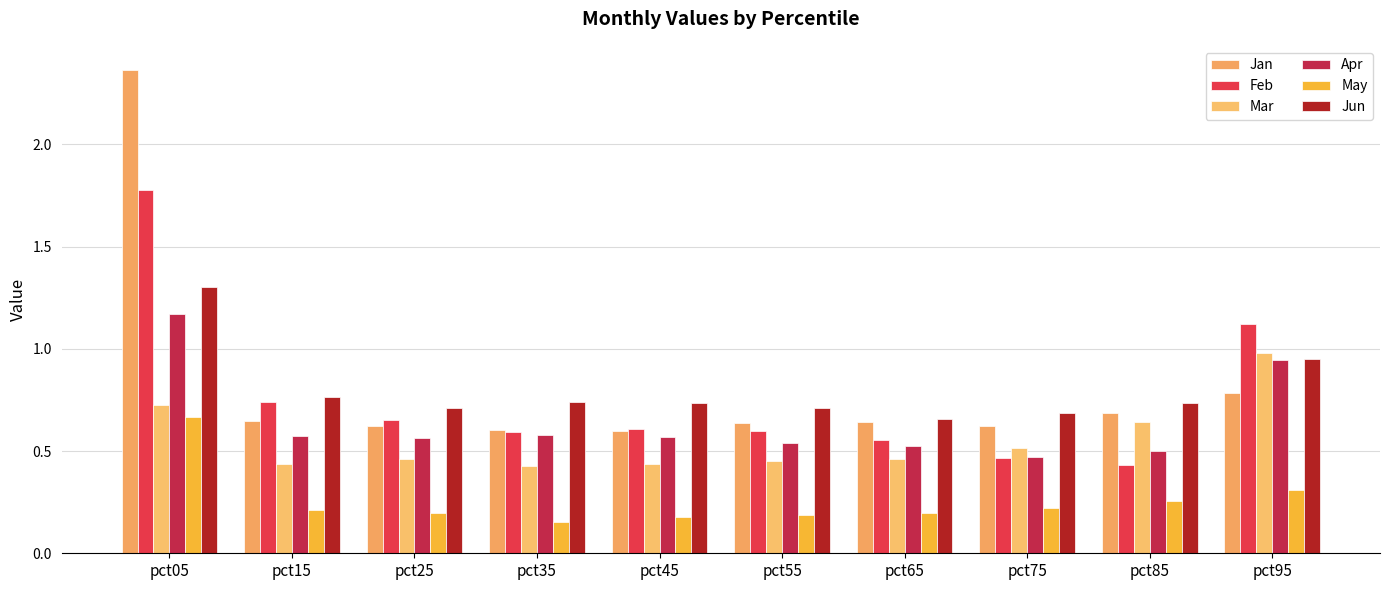

What is the lowest value of the Apr series?

0.5